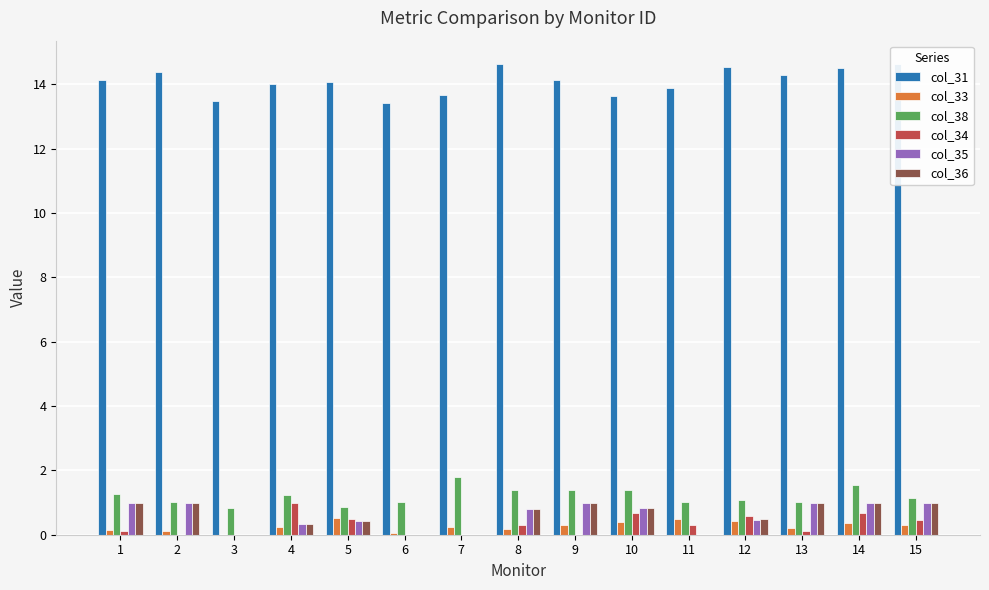

List the labels in order of col_33 value, largest first.

5, 11, 12, 10, 14, 9, 15, 4, 7, 13, 8, 1, 2, 6, 3